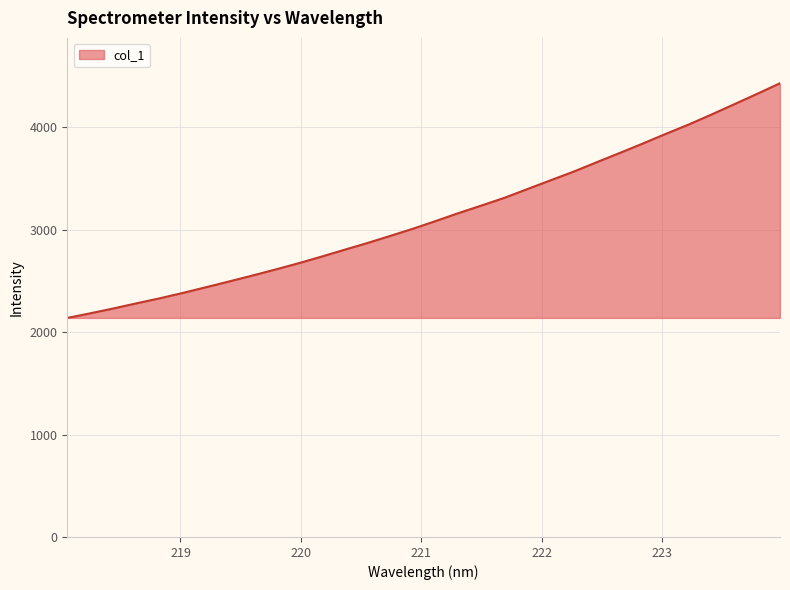

True or false: the data has more than 1 interior local peaks.

False